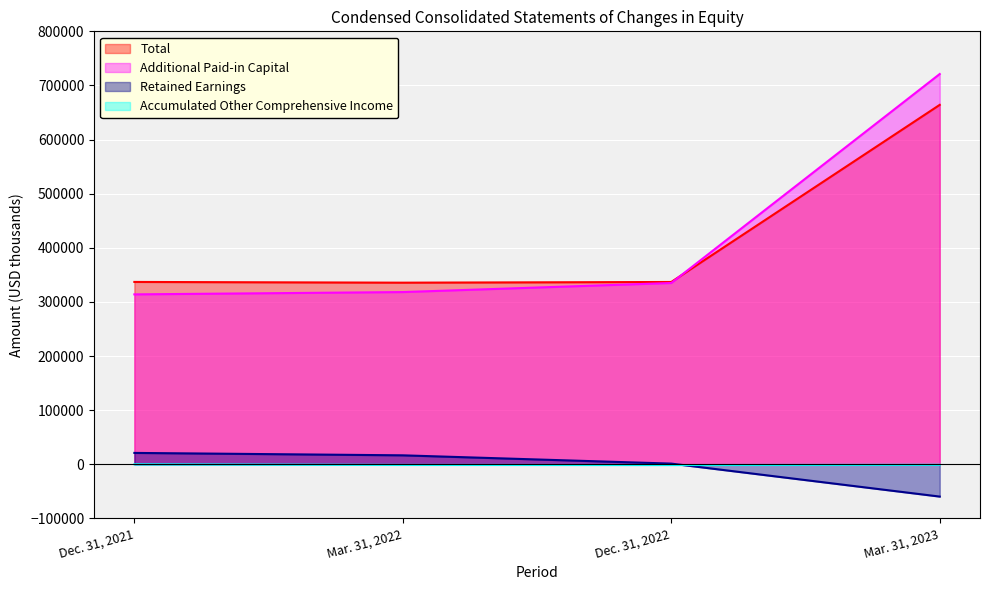

What is the difference between the maximum and minimum values in the Retained Earnings series?

80687